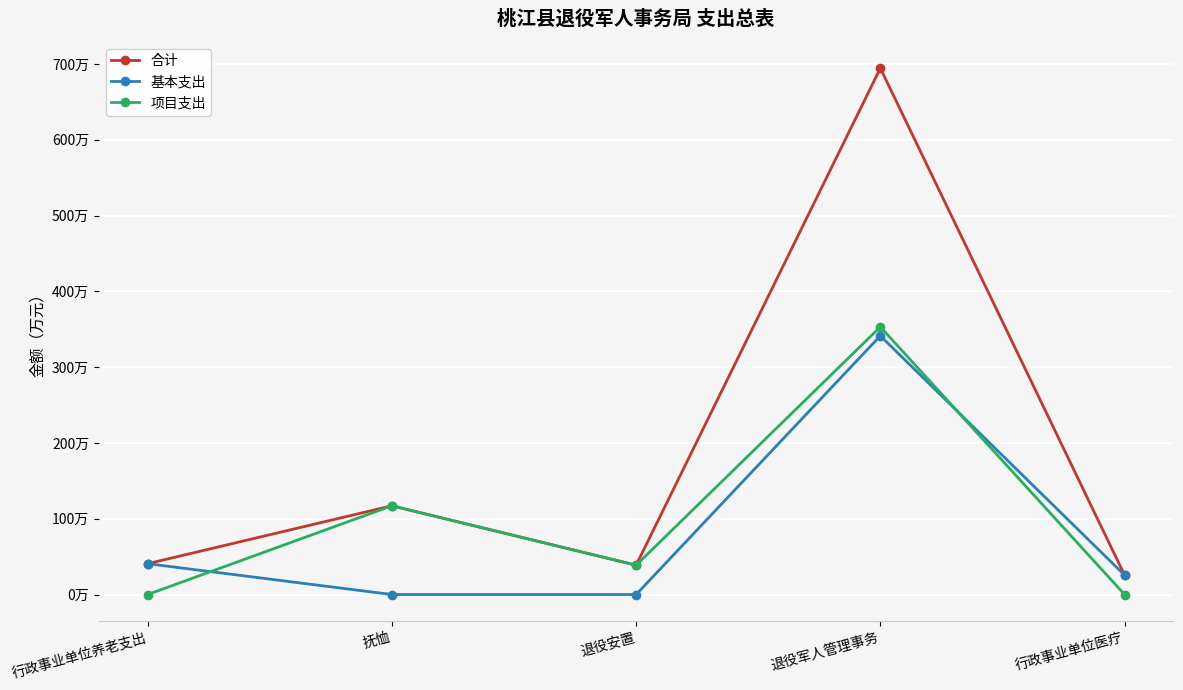

At which label does 项目支出 first exceed 38?

抚恤